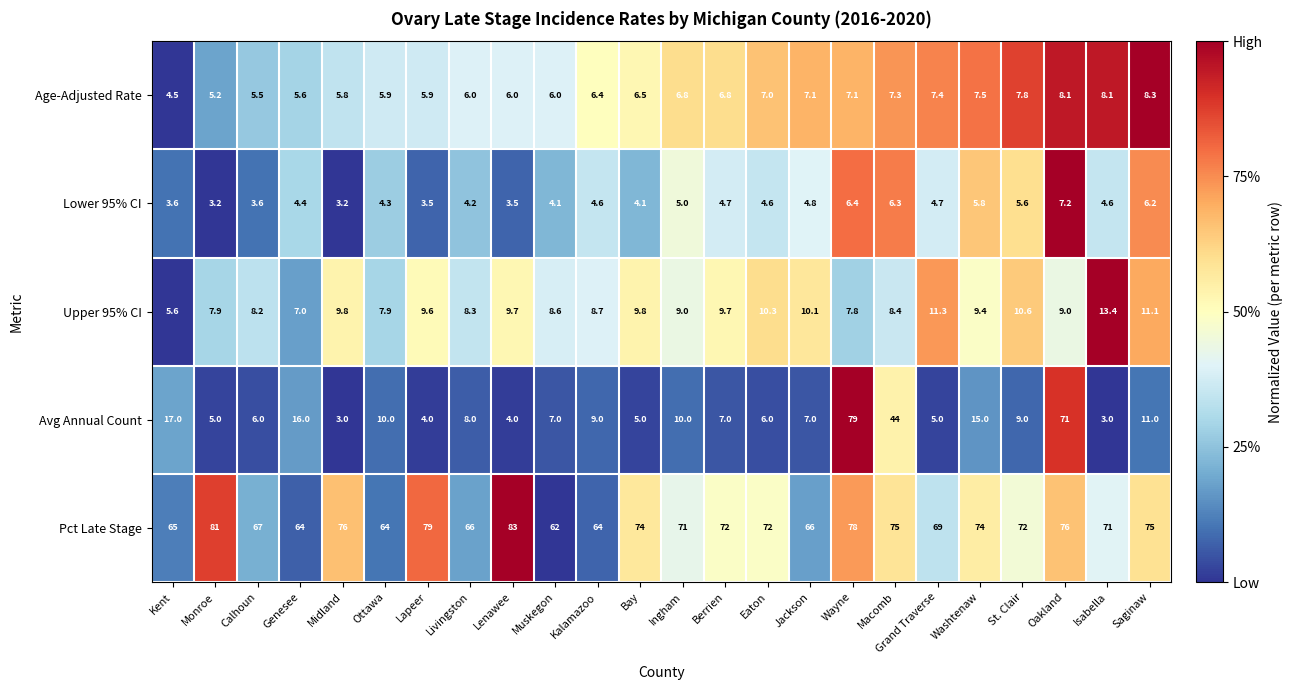

Rank the series by their maximum value, from lowest to highest.

Lower 95% CI, Age-Adjusted Rate, Upper 95% CI, Avg Annual Count, Pct Late Stage